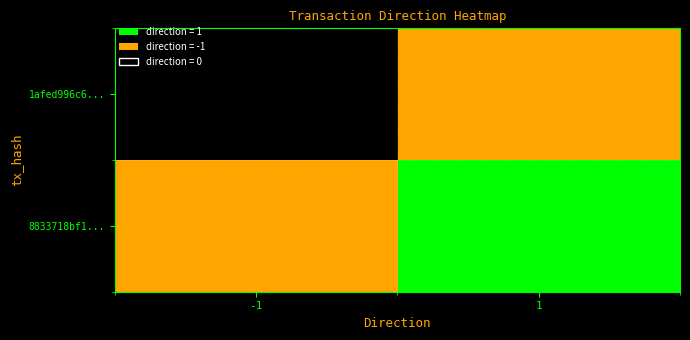

What is the total value across all series at -1?

-1